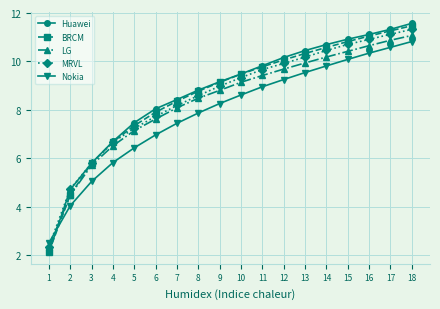

True or false: BRCM has a value of 4.8 at 7.

False